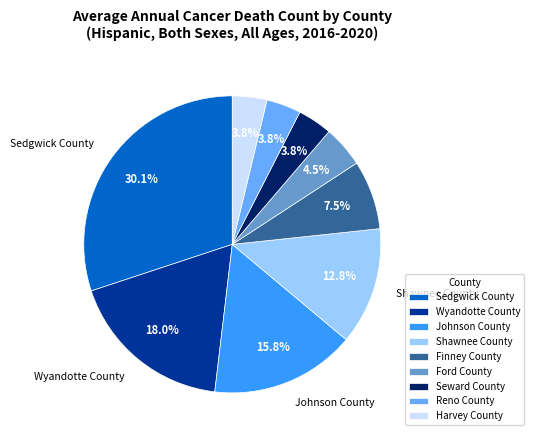

To the nearest percent, what portion does Seward County represent?

4%